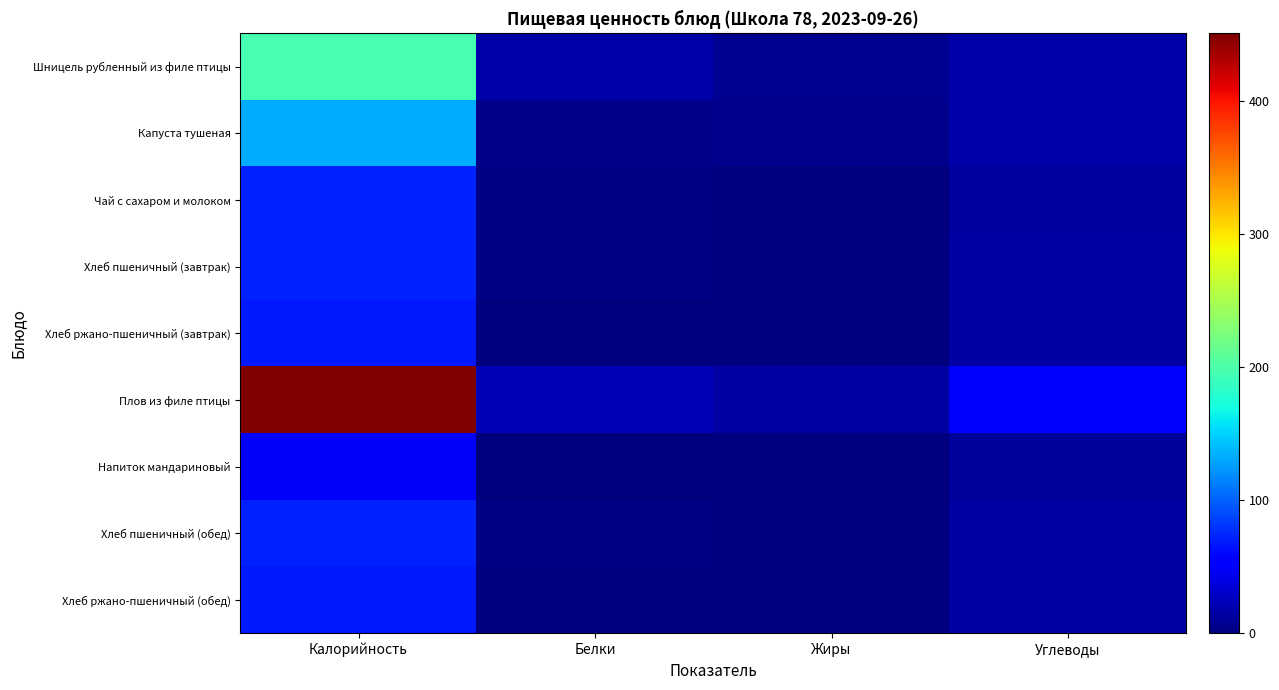

Reading left to right, what are all the values shown in this chart?

Шницель рубленный из филе птицы: Калорийность=196.0	Белки=16.8	Жиры=7.2	Углеводы=16.1
Капуста тушеная: Калорийность=133.5	Белки=3.9	Жиры=5.3	Углеводы=17.5
Чай с сахаром и молоком: Калорийность=71.4	Белки=1.8	Жиры=1.6	Углеводы=12.3
Хлеб пшеничный (завтрак): Калорийность=71.2	Белки=2.3	Жиры=0.3	Углеводы=14.9
Хлеб ржано-пшеничный (завтрак): Калорийность=67.3	Белки=1.4	Жиры=0.2	Углеводы=14.9
Плов из филе птицы: Калорийность=451.0	Белки=22.2	Жиры=15.1	Углеводы=56.6
Напиток мандариновый: Калорийность=47.6	Белки=0.2	Жиры=0.0	Углеводы=11.6
Хлеб пшеничный (обед): Калорийность=71.2	Белки=2.3	Жиры=0.3	Углеводы=14.9
Хлеб ржано-пшеничный (обед): Калорийность=67.3	Белки=1.4	Жиры=0.2	Углеводы=14.9